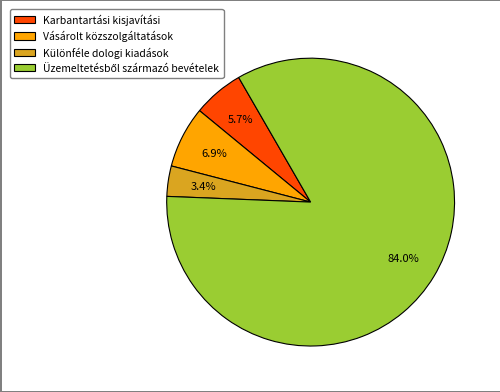

Which slice is the smallest?

Különféle dologi kiadások